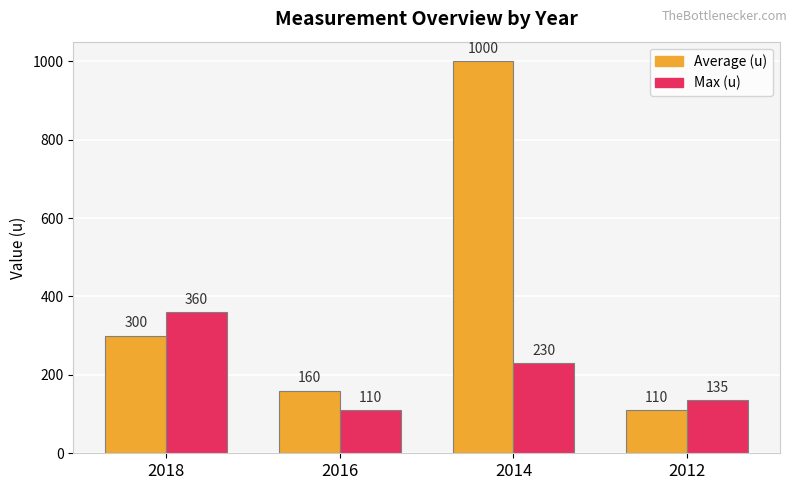

What is the minimum value shown in the chart?

110